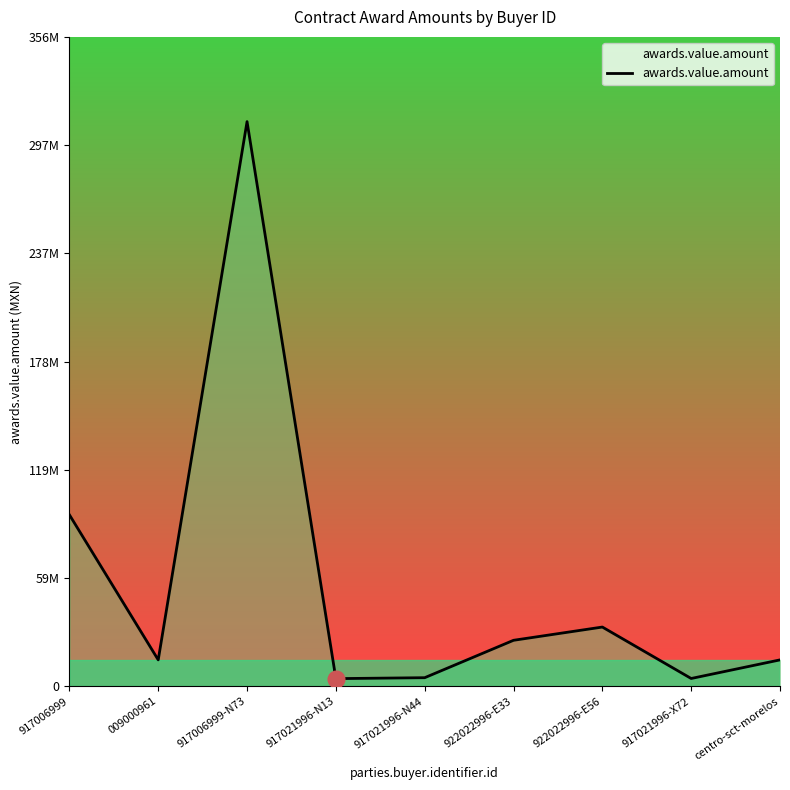

Does the chart have visible grid lines?

No